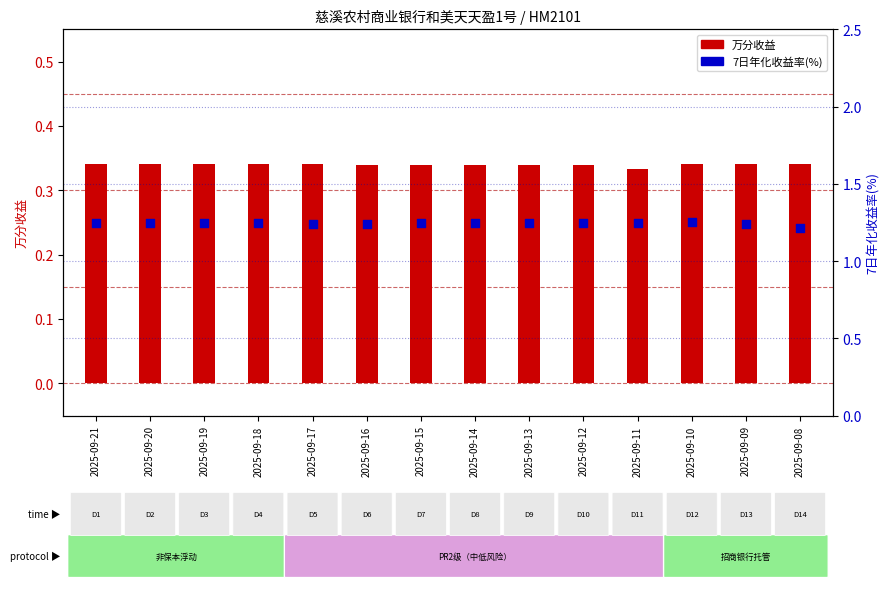

At which category is the sum across all series the highest?

2025-09-10